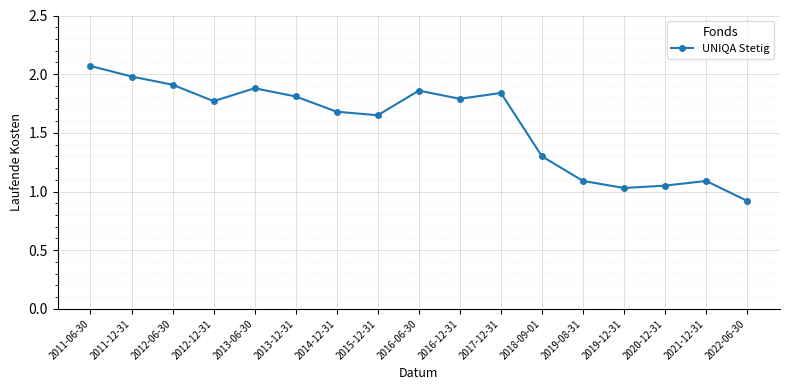

What position from the right is 2011-12-31?

16